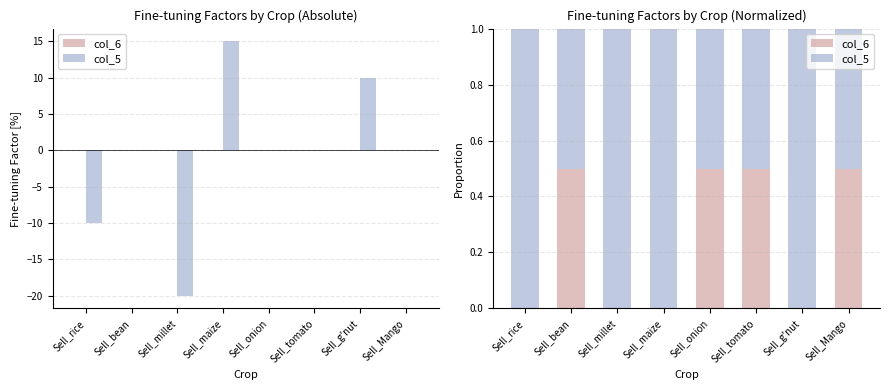

What is the label of the 7th bar from the right?

Sell_bean